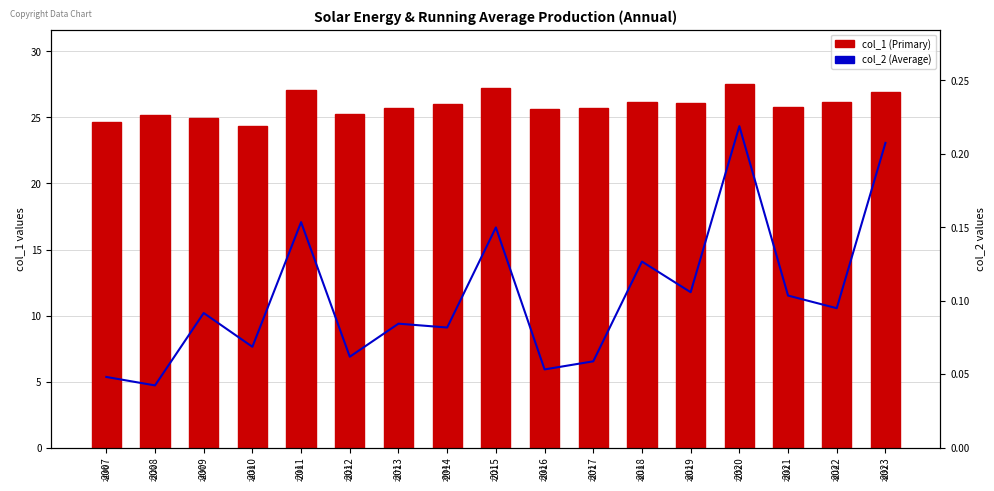

What is the spread (max minus min) of values at 2011?

26.9